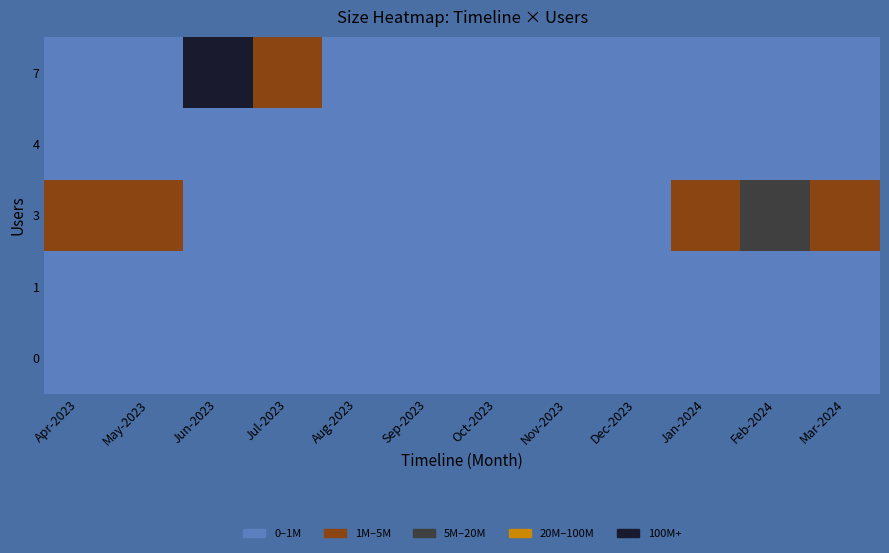

Between Feb-2024 and Jun-2023, which is larger?

Jun-2023